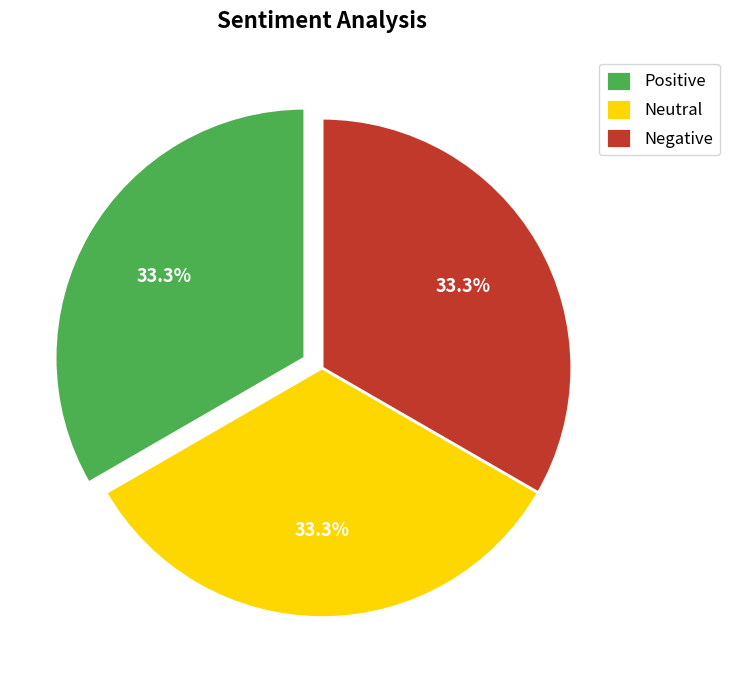

What is the ratio of the value at Positive to the value at Negative?

1.0